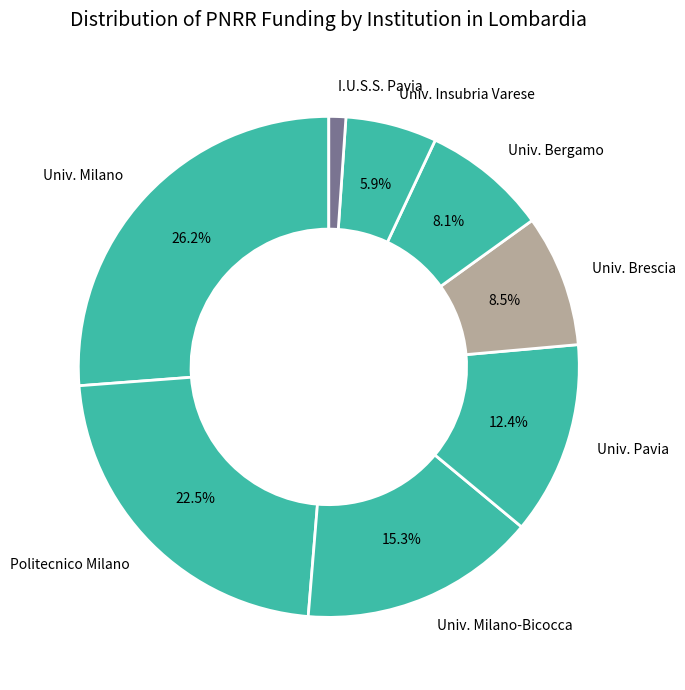

Between Univ. Insubria Varese and Univ. Milano, which is larger?

Univ. Milano